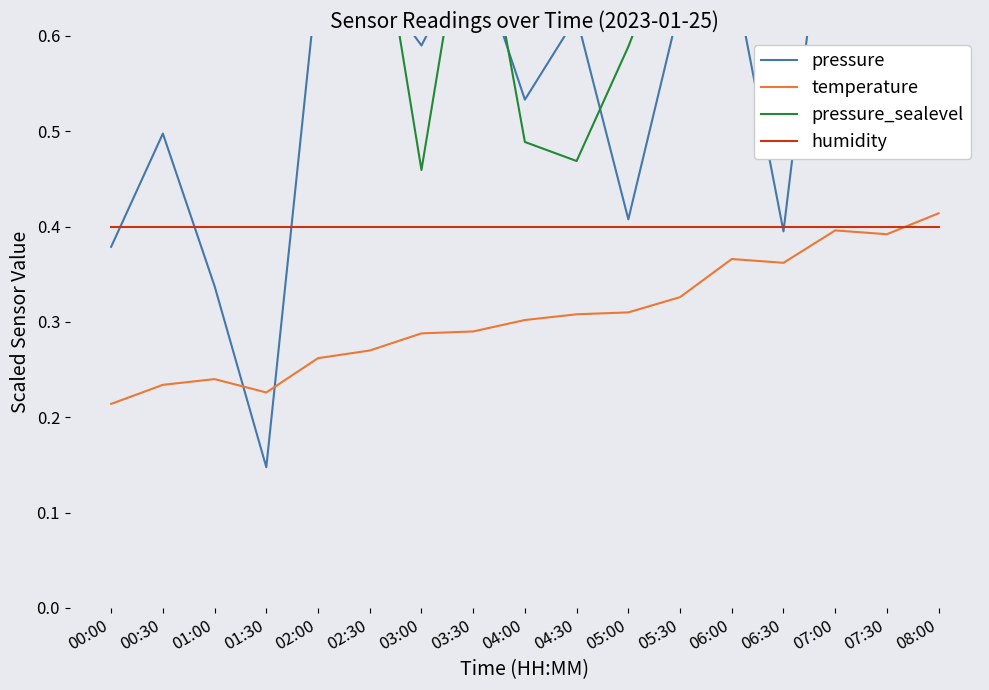

Reading left to right, extract all data points from this chart.

pressure: 00:00=0.4	00:30=0.5	01:00=0.3	01:30=0.1	02:00=0.7	02:30=0.7	03:00=0.6	03:30=0.7	04:00=0.5	04:30=0.6	05:00=0.4	05:30=0.6	06:00=0.7	06:30=0.4	07:00=0.8	07:30=0.7	08:00=0.9
temperature: 00:00=0.2	00:30=0.2	01:00=0.2	01:30=0.2	02:00=0.3	02:30=0.3	03:00=0.3	03:30=0.3	04:00=0.3	04:30=0.3	05:00=0.3	05:30=0.3	06:00=0.4	06:30=0.4	07:00=0.4	07:30=0.4	08:00=0.4
pressure_sealevel: 00:00=0.7	00:30=0.7	01:00=0.7	01:30=0.7	02:00=0.9	02:30=0.8	03:00=0.5	03:30=0.8	04:00=0.5	04:30=0.5	05:00=0.6	05:30=0.7	06:00=0.9	06:30=0.8	07:00=0.7	07:30=0.9	08:00=0.7
humidity: 00:00=0.4	00:30=0.4	01:00=0.4	01:30=0.4	02:00=0.4	02:30=0.4	03:00=0.4	03:30=0.4	04:00=0.4	04:30=0.4	05:00=0.4	05:30=0.4	06:00=0.4	06:30=0.4	07:00=0.4	07:30=0.4	08:00=0.4